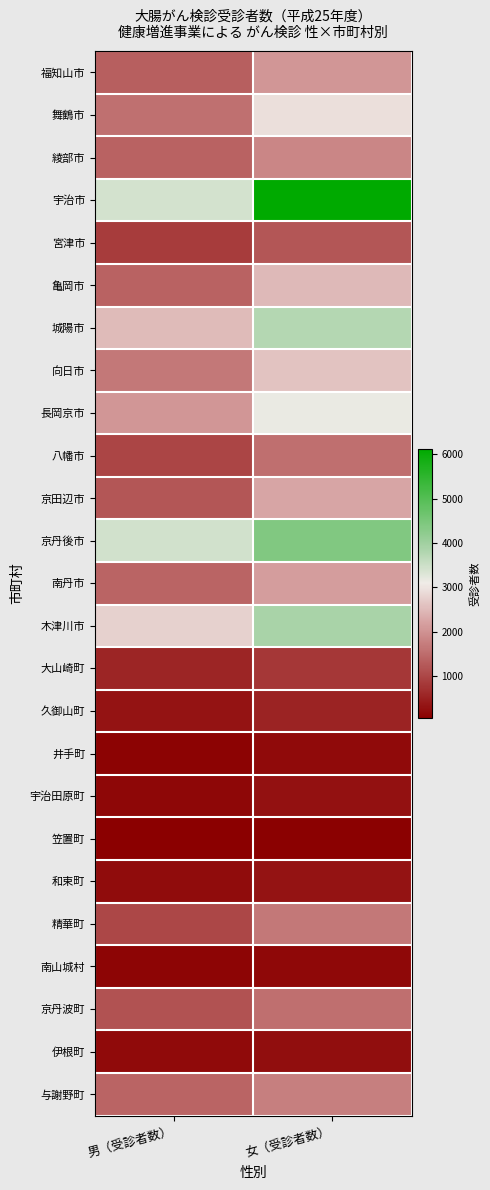

At which category is the sum across all series the highest?

女（受診者数）